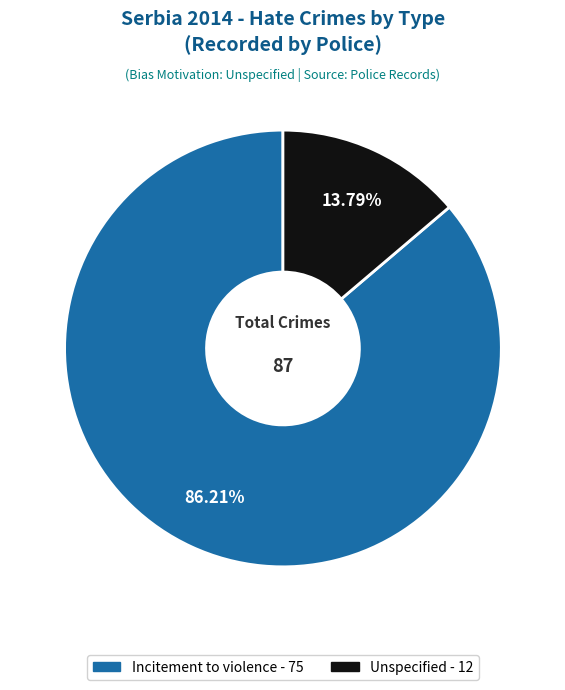

Between Incitement to violence and Unspecified, which is larger?

Incitement to violence